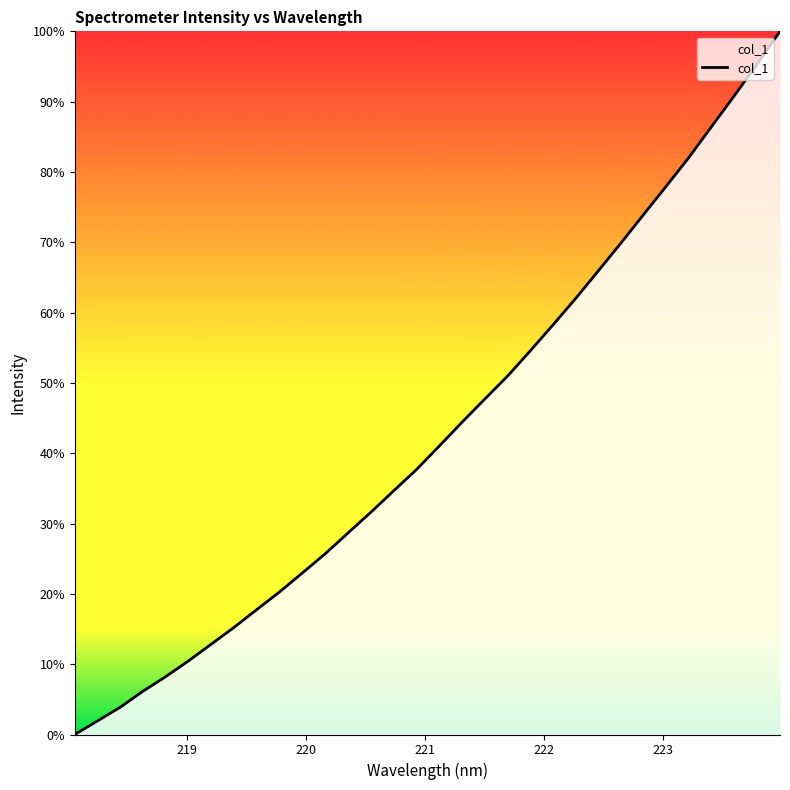

What is the difference between the maximum and minimum values?

100.0